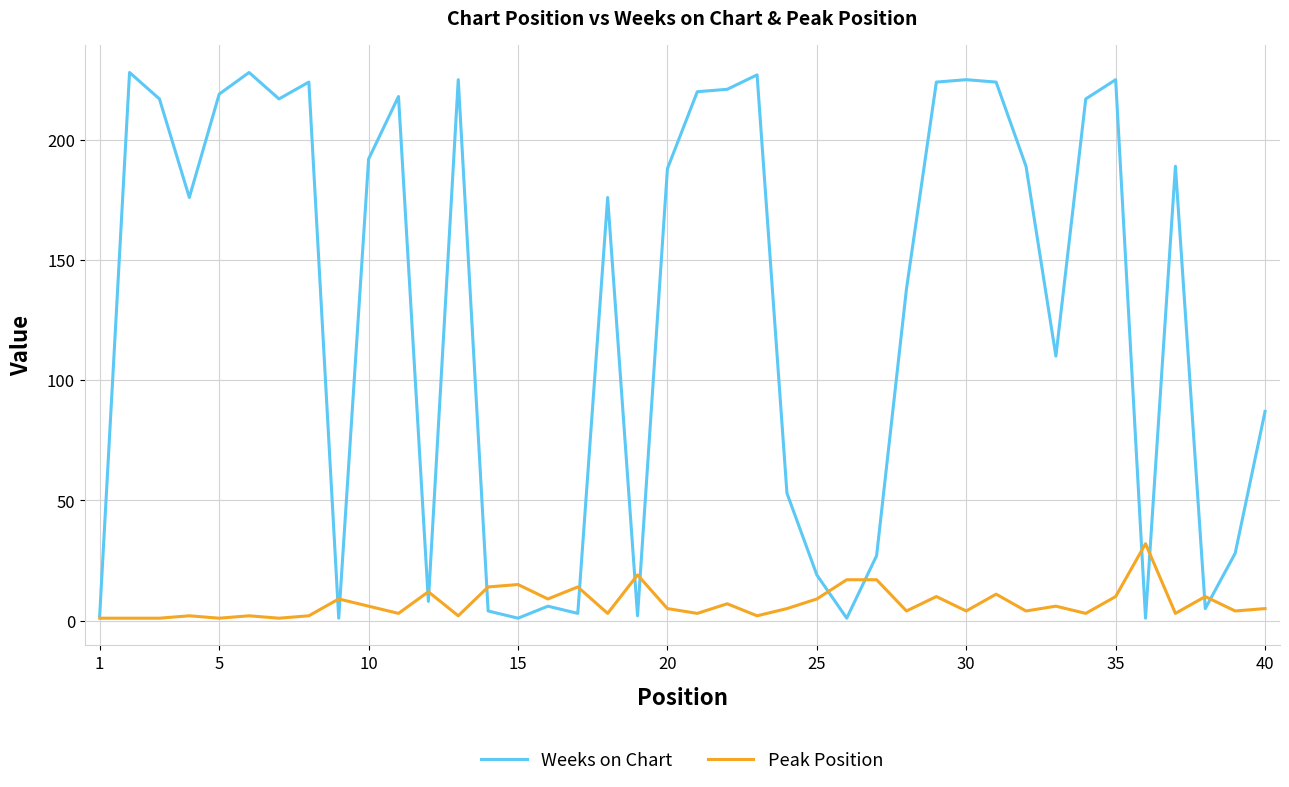

Reading left to right, extract all data points from this chart.

Weeks on Chart: 2	228	217	176	219	228	217	224	1	192	218	8	225	4	1	6	3	176	2	188	220	221	227	53	19	1	27	138	224	225	224	189	110	217	225	1	189	5	28	87
Peak Position: 1	1	1	2	1	2	1	2	9	6	3	12	2	14	15	9	14	3	19	5	3	7	2	5	9	17	17	4	10	4	11	4	6	3	10	32	3	10	4	5